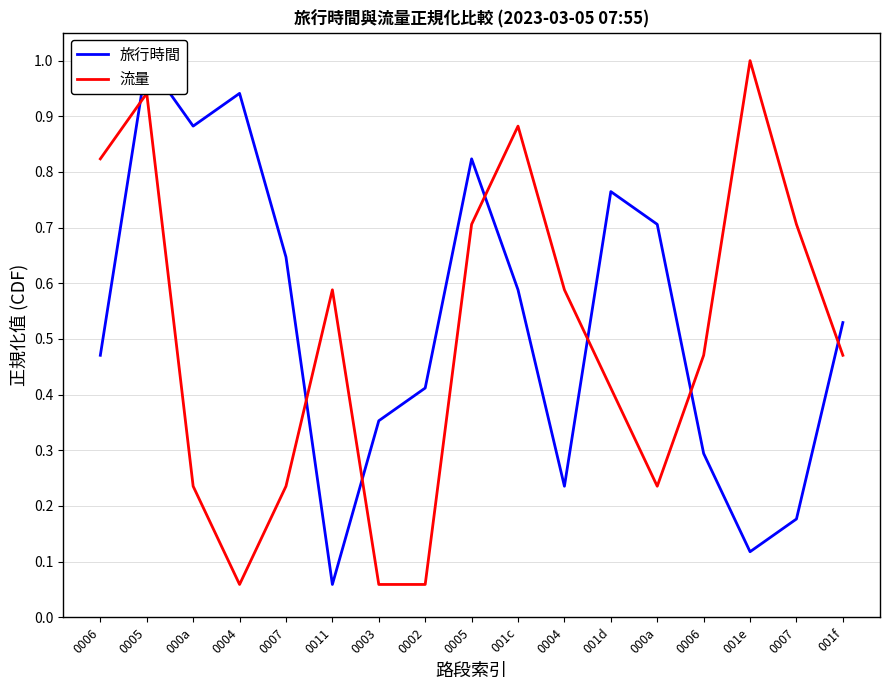

What is the minimum value shown in the chart?

0.1